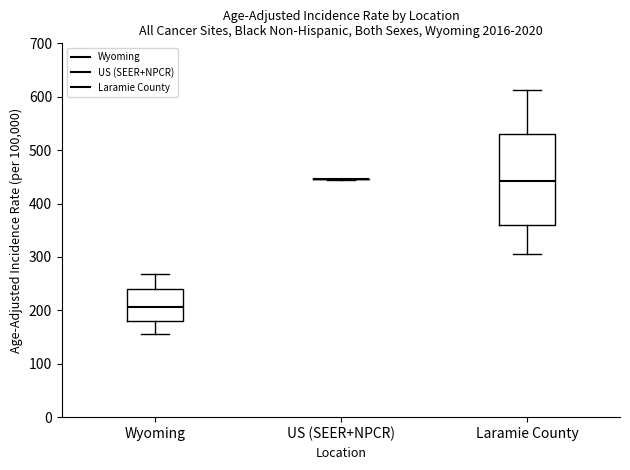

Reading left to right, transcribe this box plot: for each box, give where its median line is, the range the box spans, and where its two whiskers end, as read against the y-axis. The values are not printed on the chart, so give them approximately, as read against the axis.

Wyoming: median 210, box 180 to 240, whiskers 160 to 270
US (SEER+NPCR): box collapsed to a line at 450, whiskers 440 to 450
Laramie County: median 440, box 360 to 530, whiskers 310 to 610